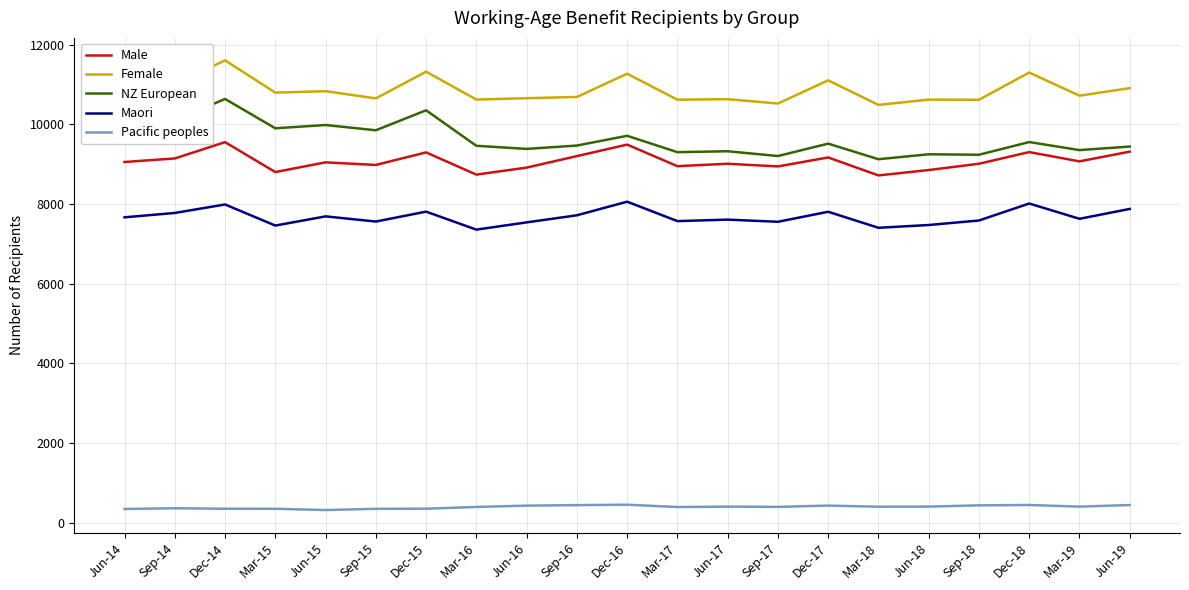

At which label does Female first exceed 10723?

Jun-14